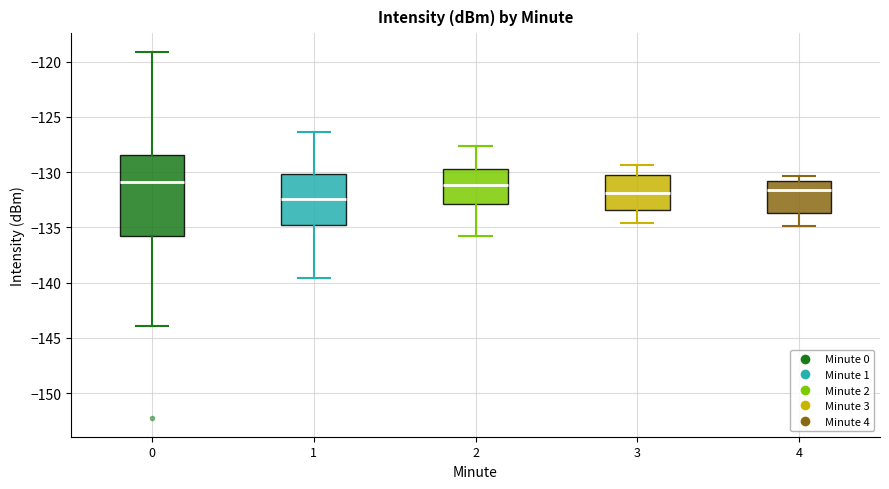

Where does the lower whisker of the box at x = 2 end on the y-axis? The values are not printed on the chart, so give them approximately, as read against the axis.

-136.0